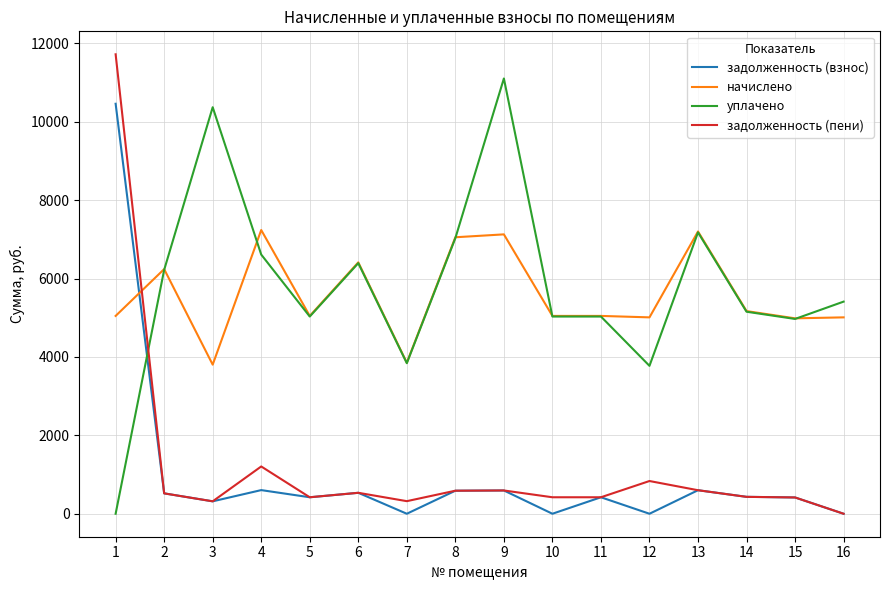

The задолженность (взнос) series shows 0.0 at 12. True or false?

True